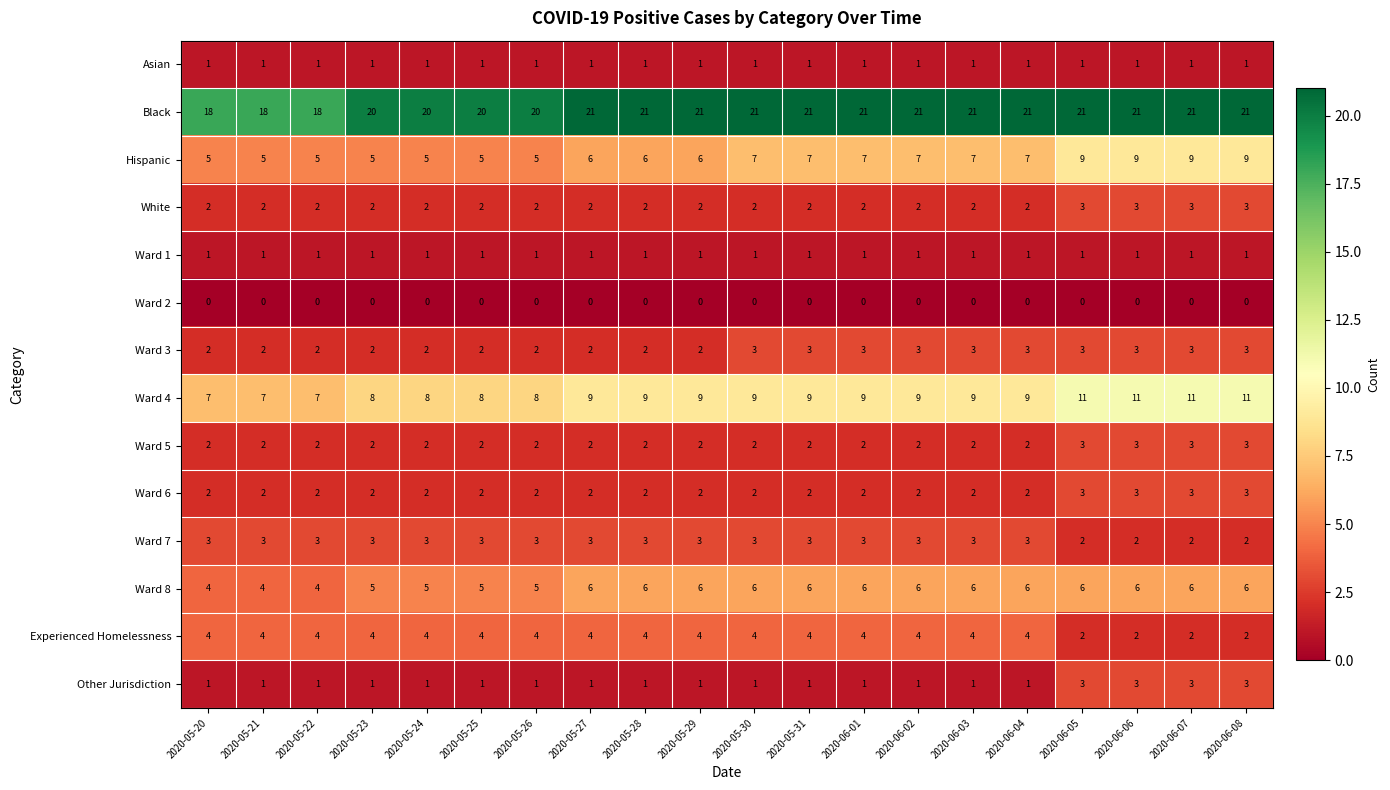

What is the maximum value for Ward 4?

11